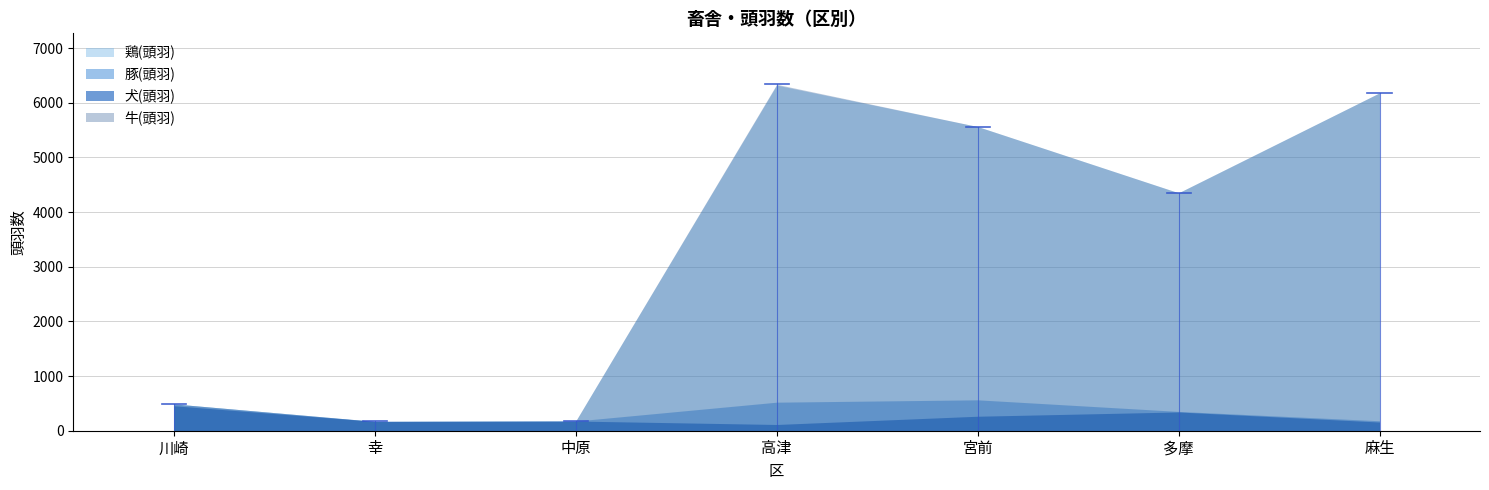

How many lines are shown in the chart?

4